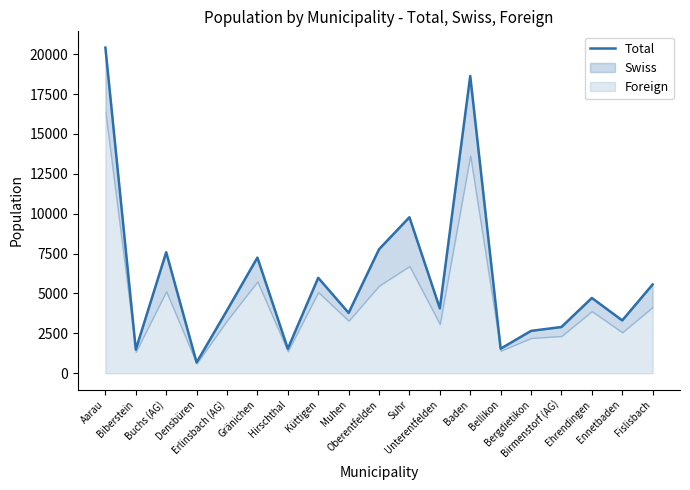

What is the value of the 19th point from the left?

5565